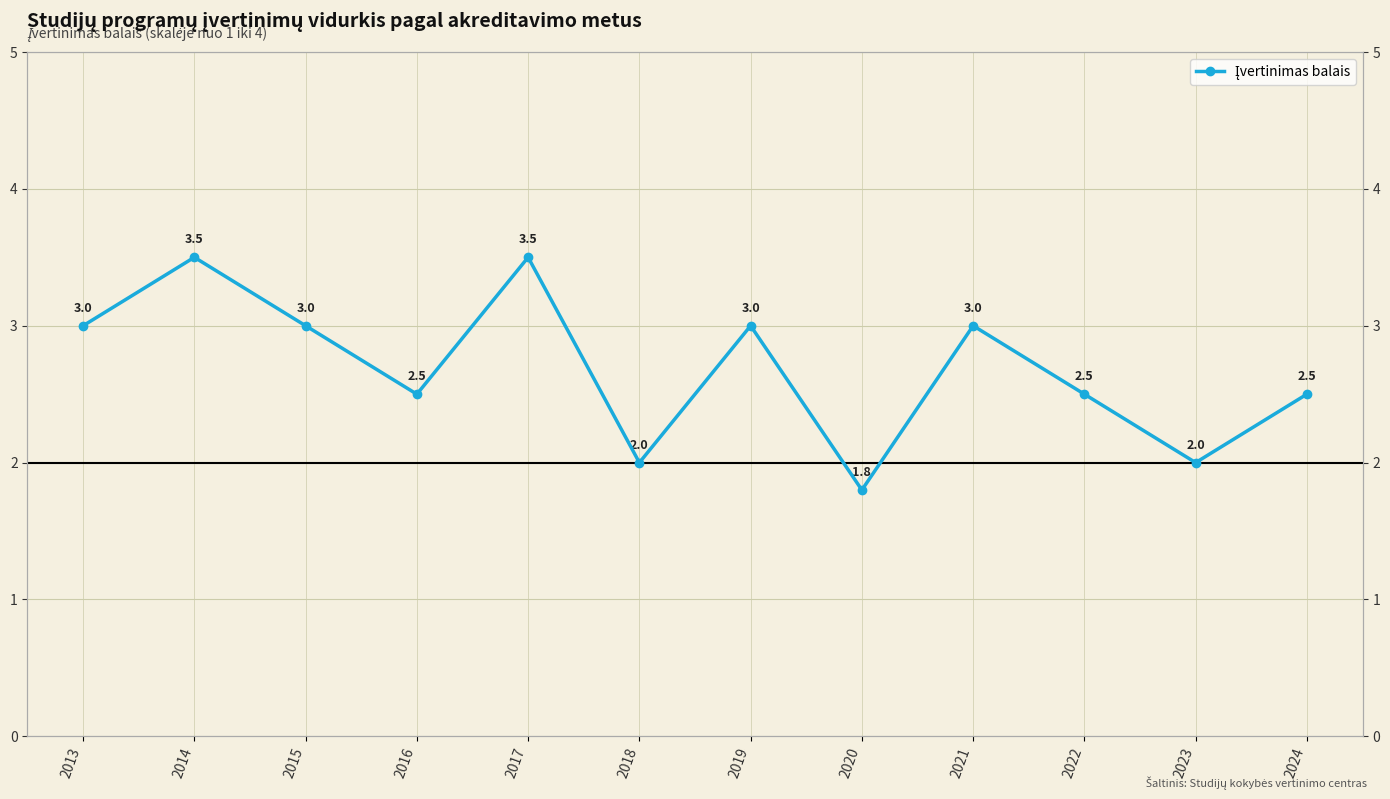

Is this an area chart (filled region under the line)?

No